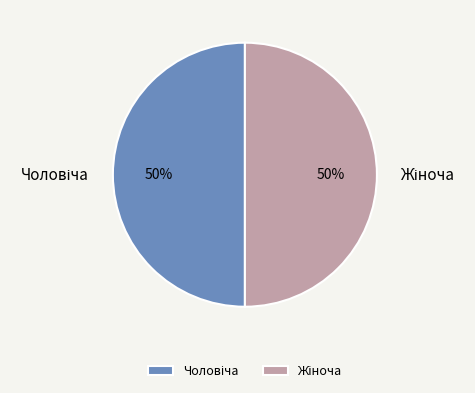

To the nearest percent, what is the average slice percentage?

50%